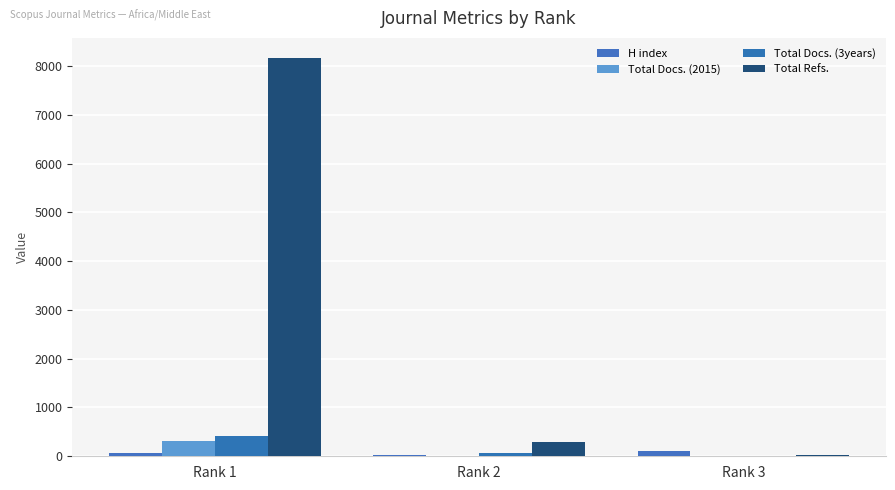

At which category is the sum across all series the highest?

Rank 1